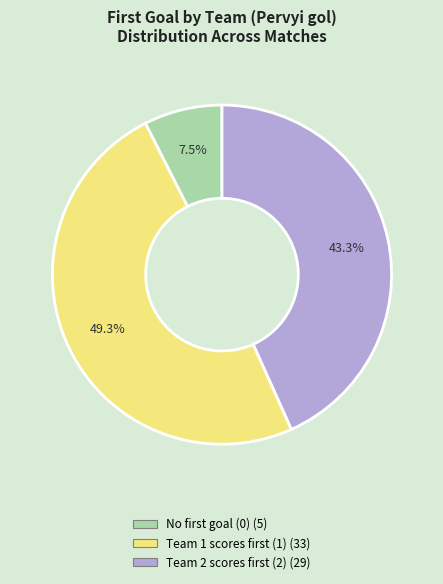

Is there a majority slice in this chart?

No